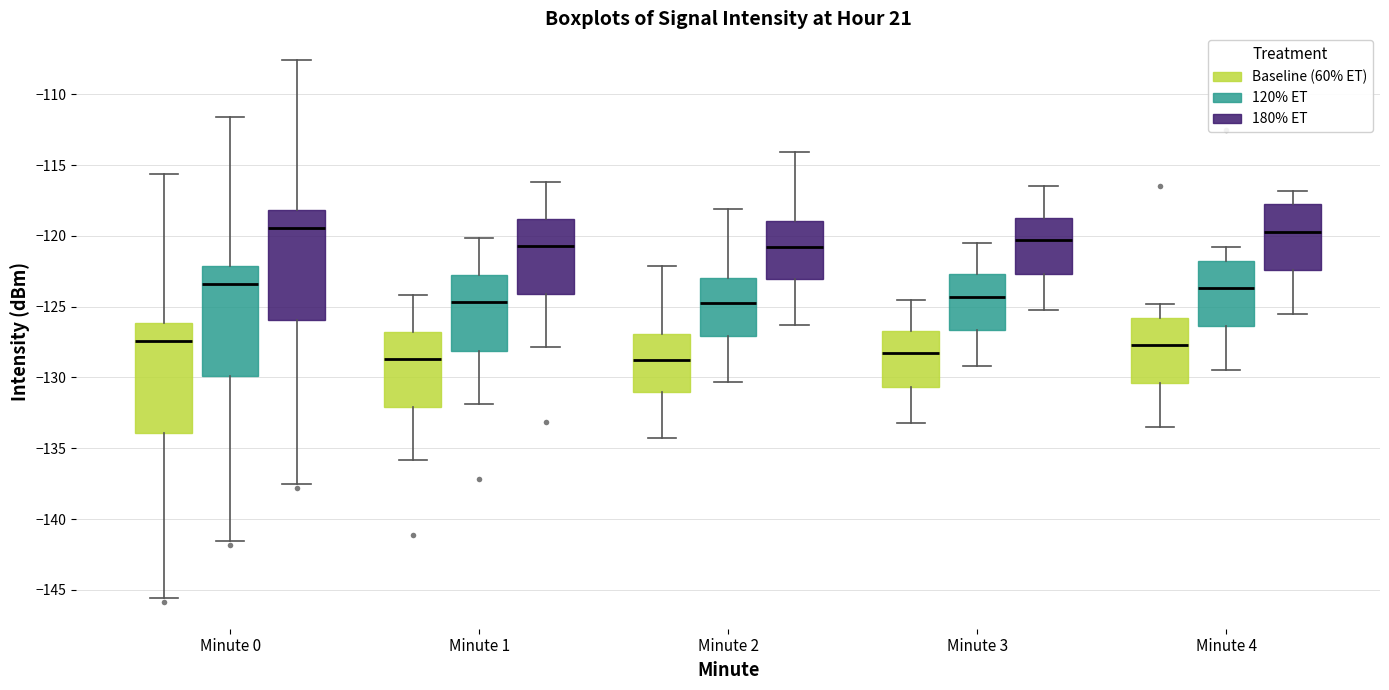

Where does the median line of the box for Minute 3 (Baseline (60% ET)) sit on the y-axis? The values are not printed on the chart, so give them approximately, as read against the axis.

-128.5